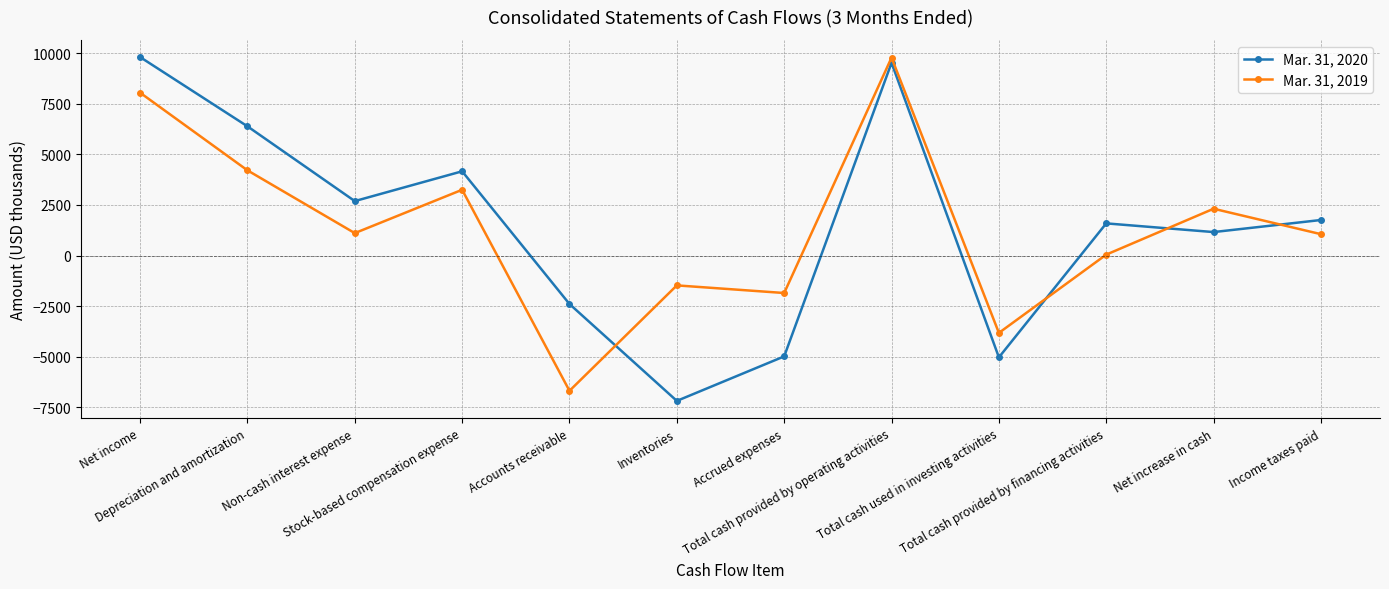

At which category is the sum across all series the highest?

Total cash provided by operating activities